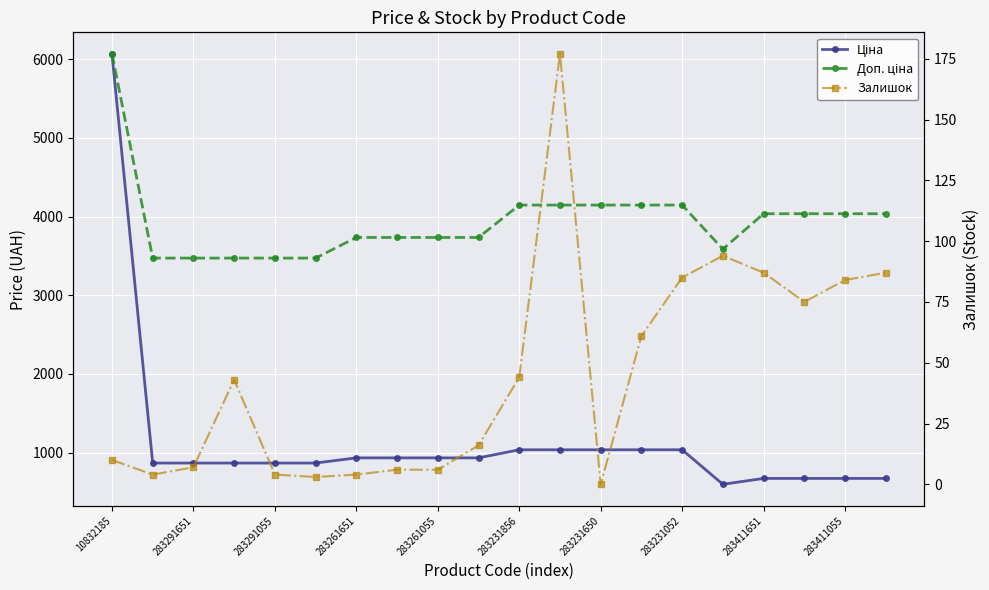

How many lines are shown in the chart?

3